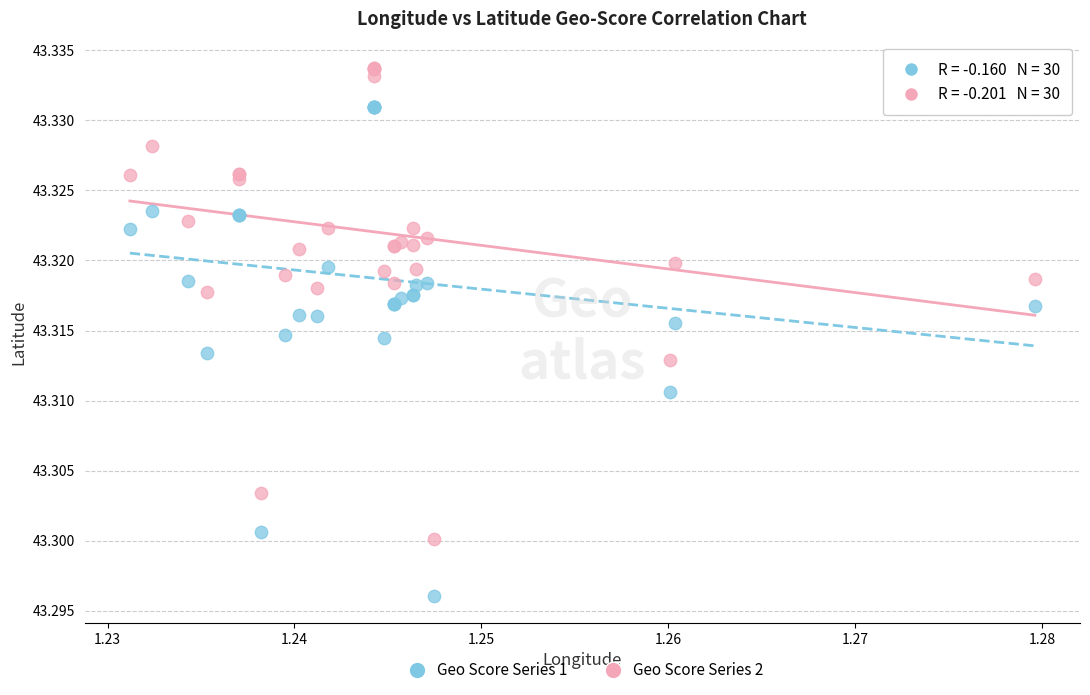

Which series contains the lowest Y value?

Geo Score Series 1